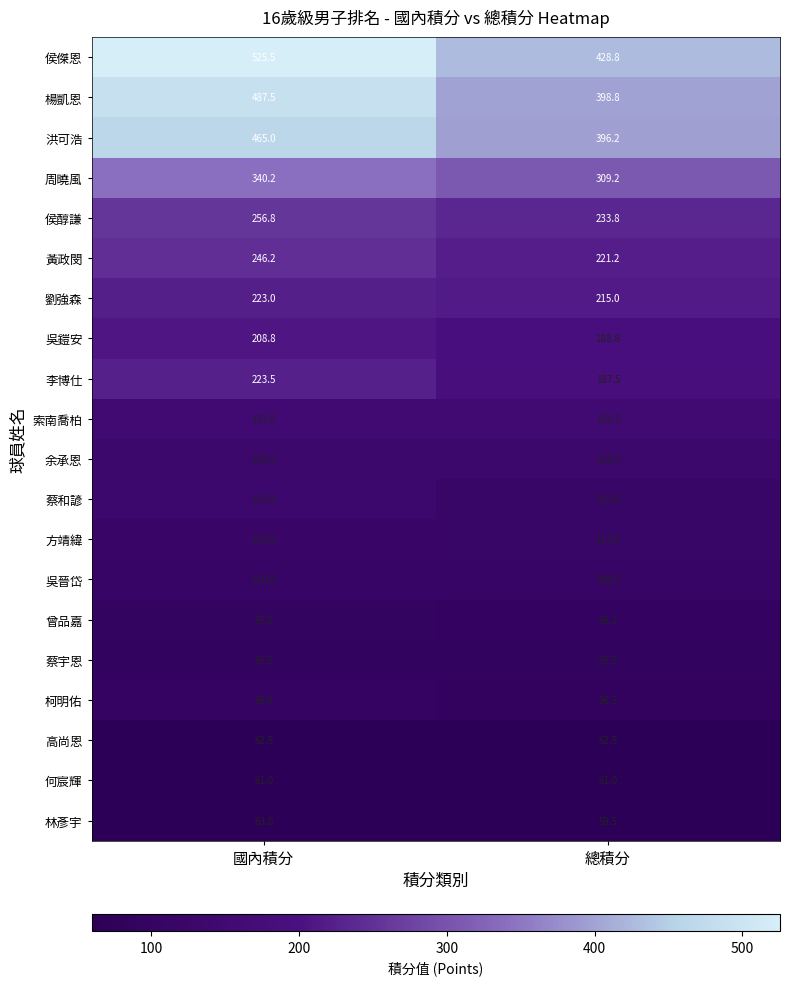

Rank the series at 總積分 from lowest to highest value.

林彥宇, 何宸輝, 高尚恩, 柯明佑, 蔡宇恩, 曾品嘉, 吳晉岱, 方靖緯, 蔡和諺, 余承恩, 索南喬柏, 李博仕, 吳鎧安, 劉強森, 黃政閔, 侯醇謙, 周曉風, 洪可浩, 楊凱恩, 侯傑恩